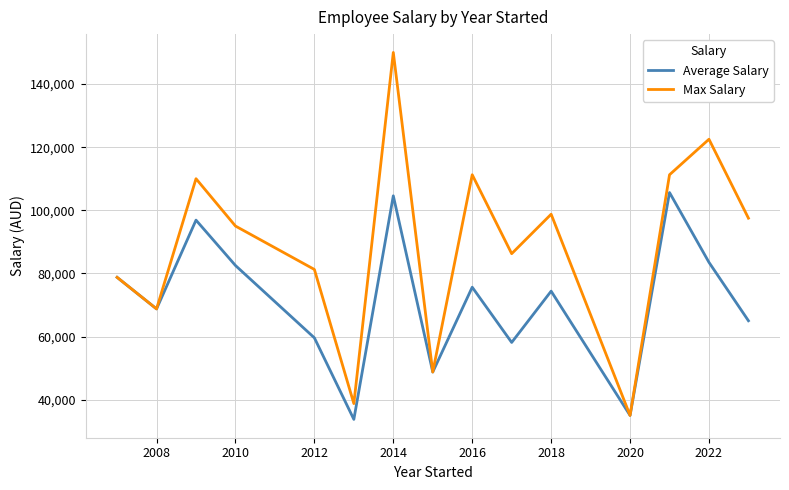

True or false: Max Salary has more than 2 interior local peaks.

True